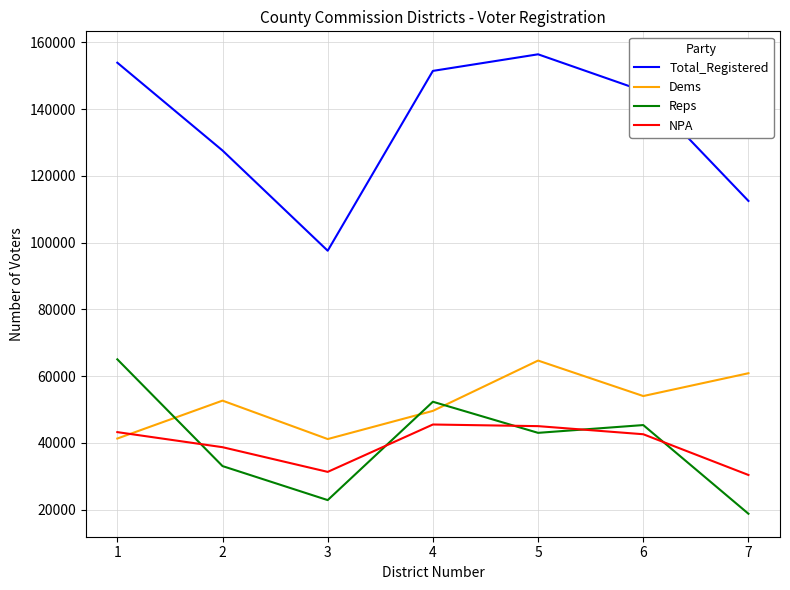

What is the difference between the highest and lowest values at 3?

74695